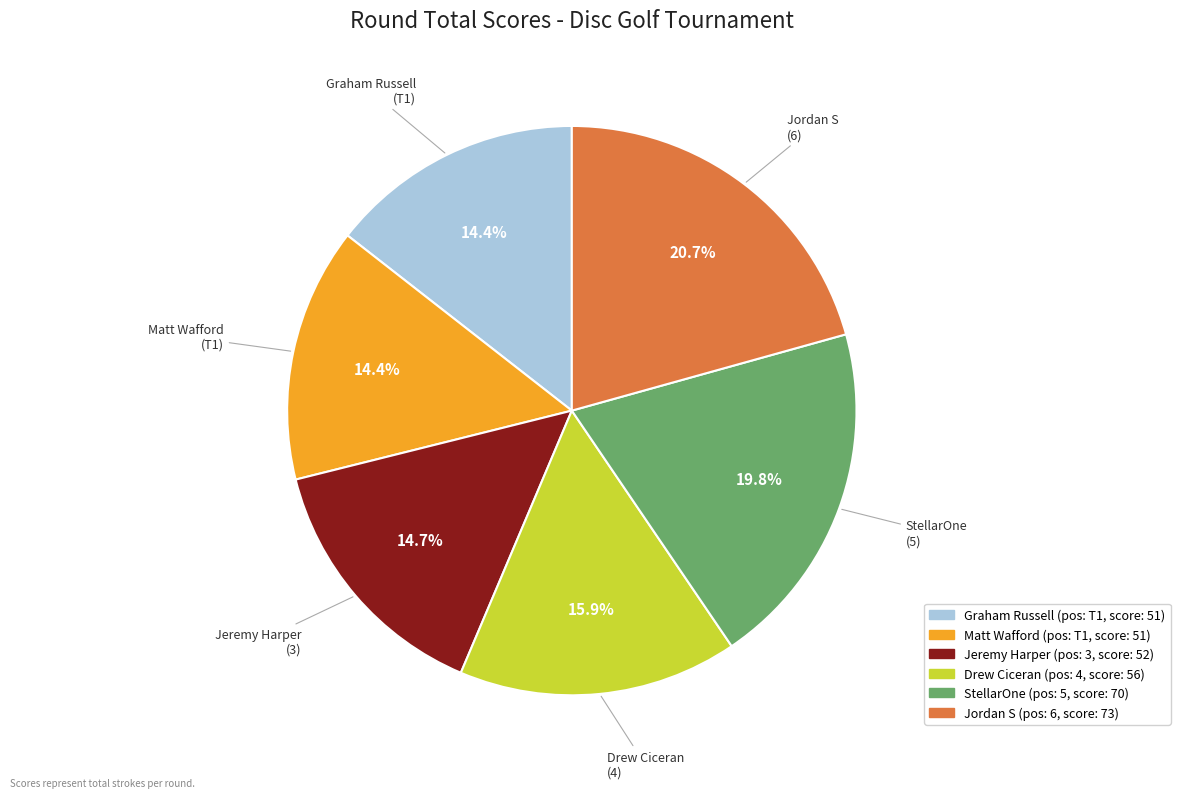

To the nearest percent, what percentage of the pie is Drew Ciceran?

16%